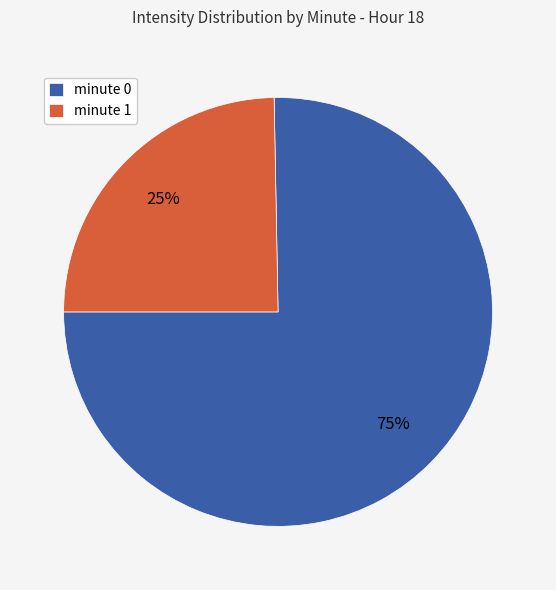

What percentage is the minute 0 slice, to the nearest percent?

75%